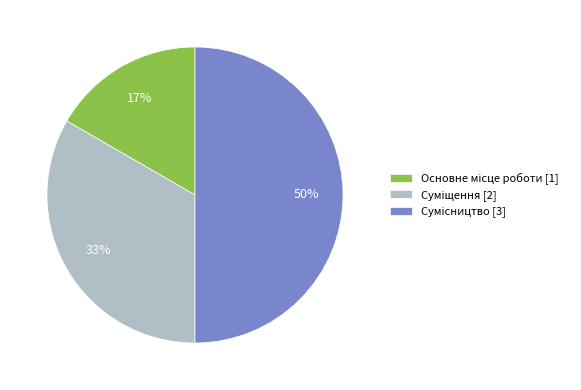

To the nearest percent, what is the average slice percentage?

33%